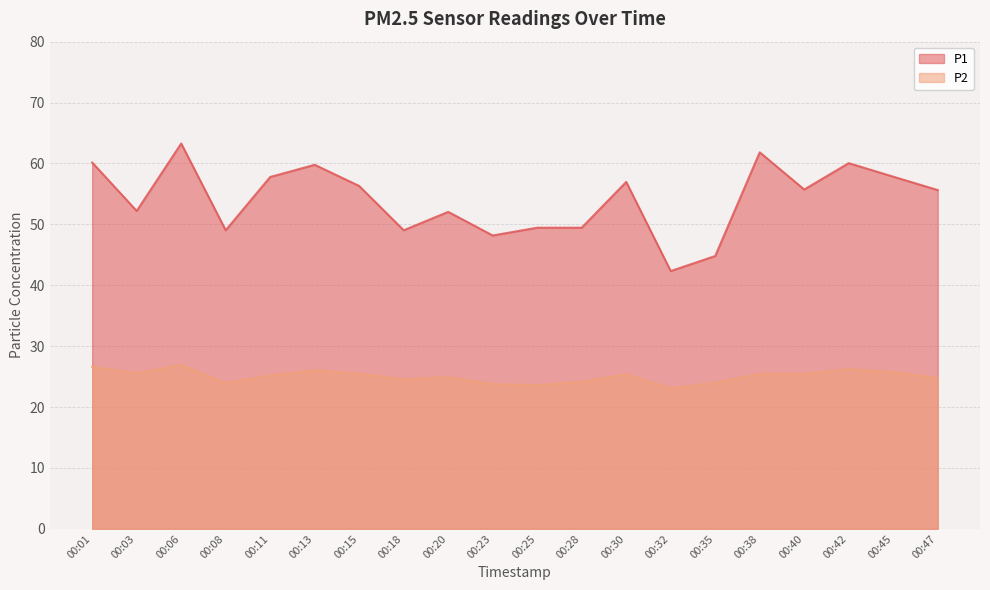

True or false: P1 has a value of 52.2 at 00:03.

True